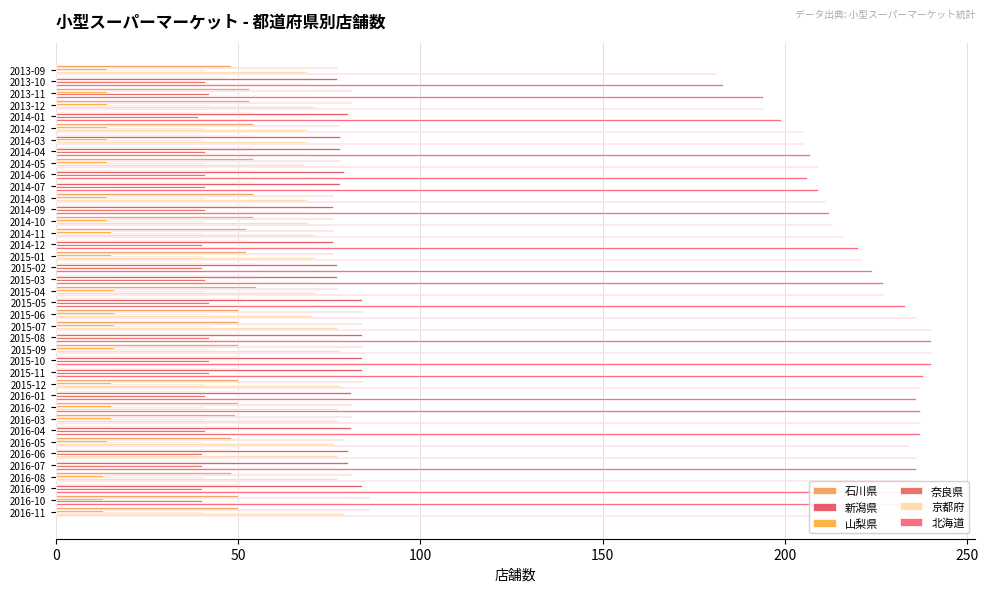

How many series are shown in this chart?

6